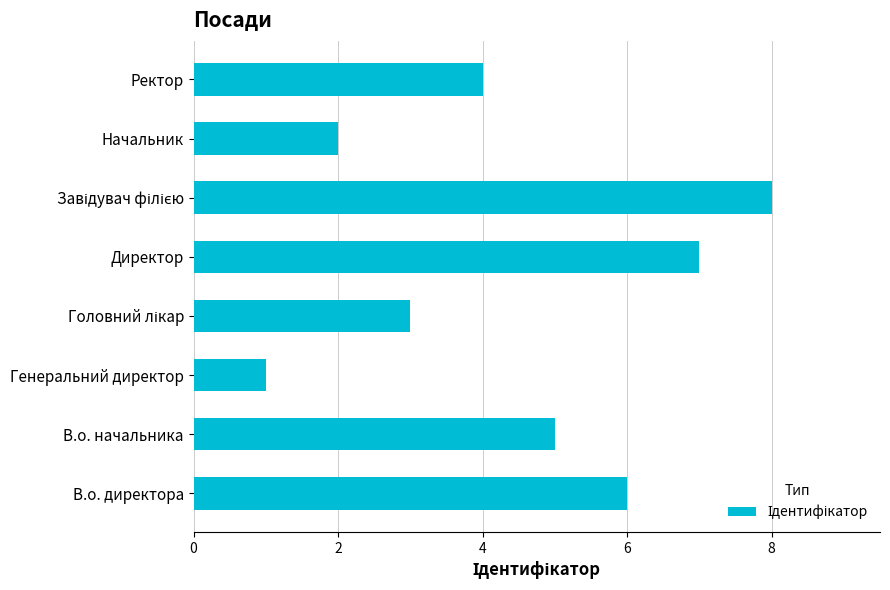

What is the approximate value at Директор?

7